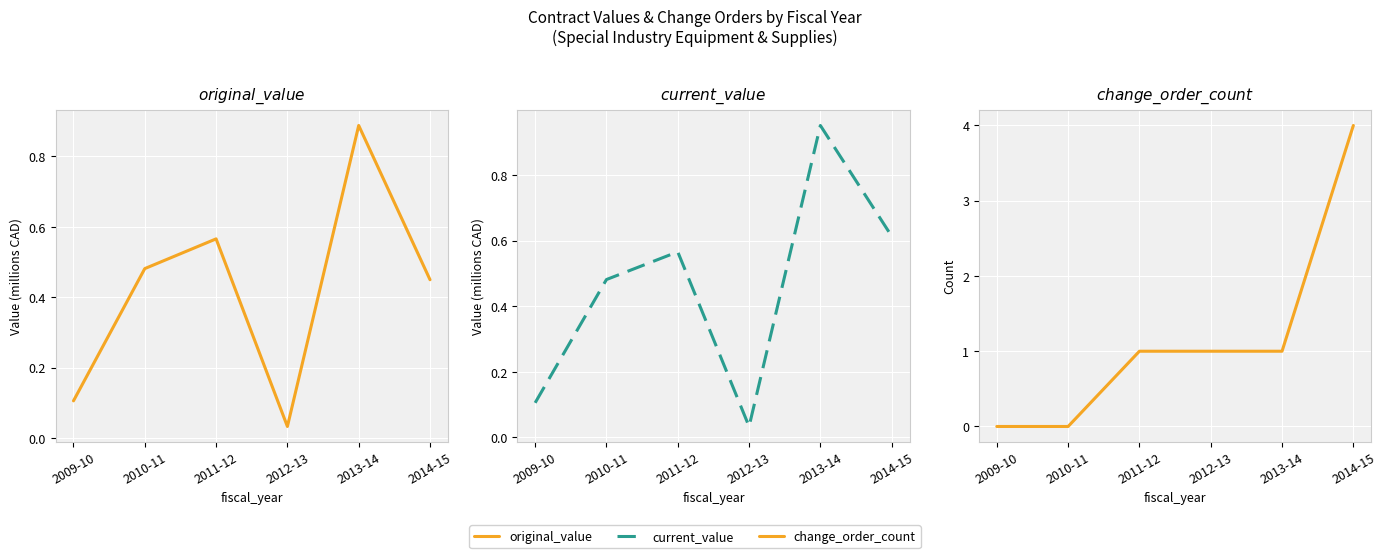

After their last crossing, which series has the higher values: change_order_count or original_value?

change_order_count